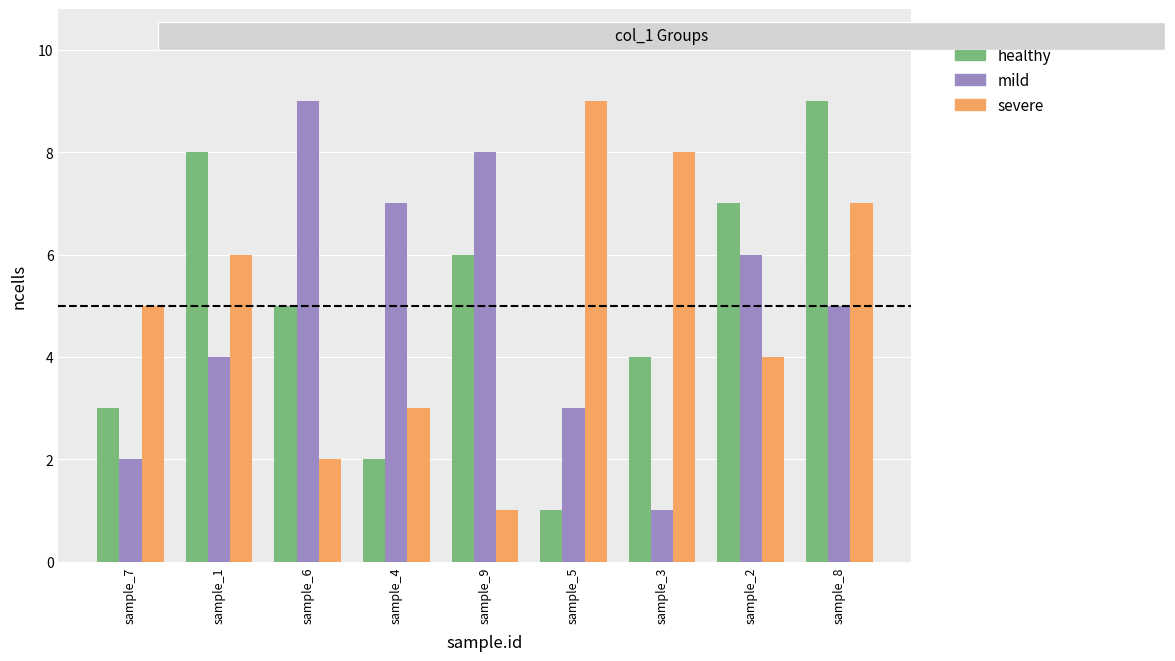

Is the value of healthy at sample_3 greater than the value of mild at sample_2?

No